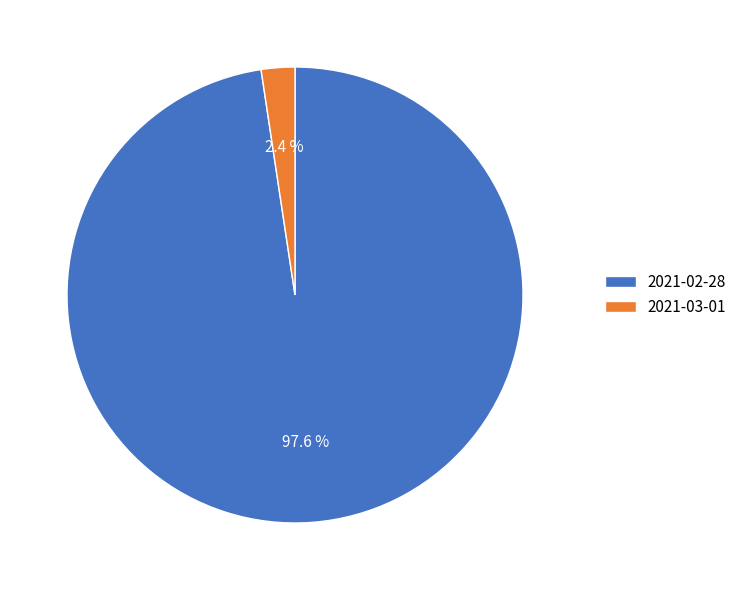

How many slices are in this pie chart?

2